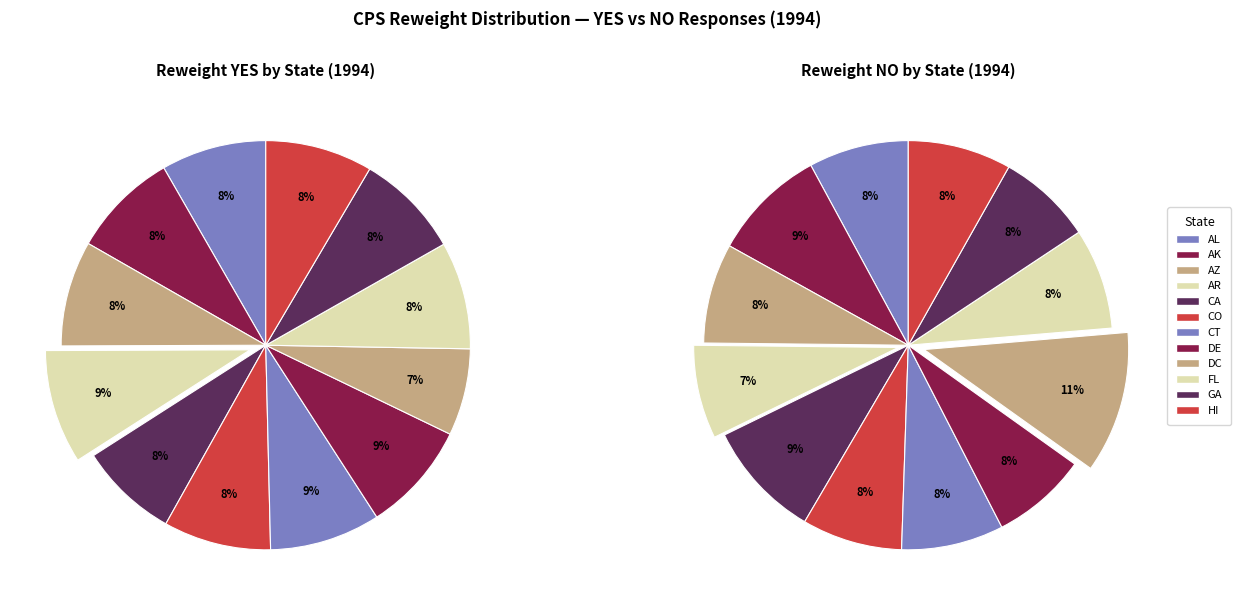

What percentage is the GA slice, to the nearest percent?

8%